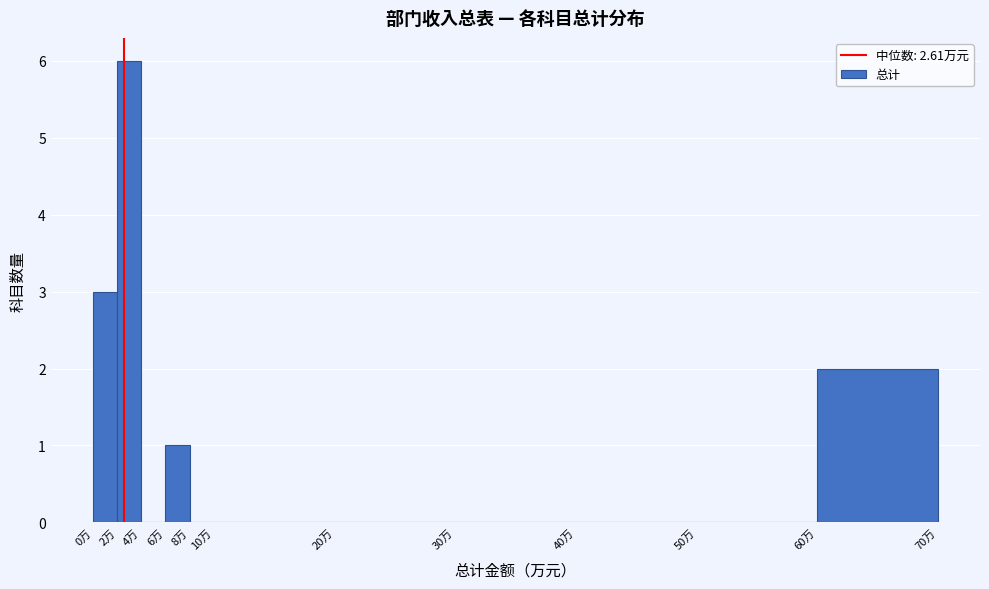

Which range on the x-axis has the tallest bar?

2 to 4